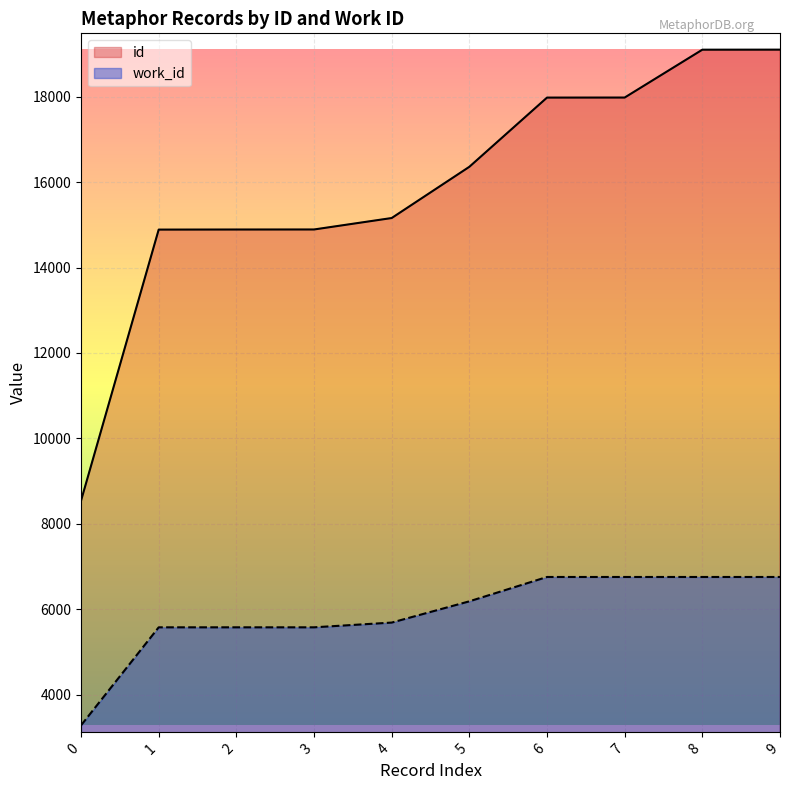

What is the lowest value of the work_id series?

3278